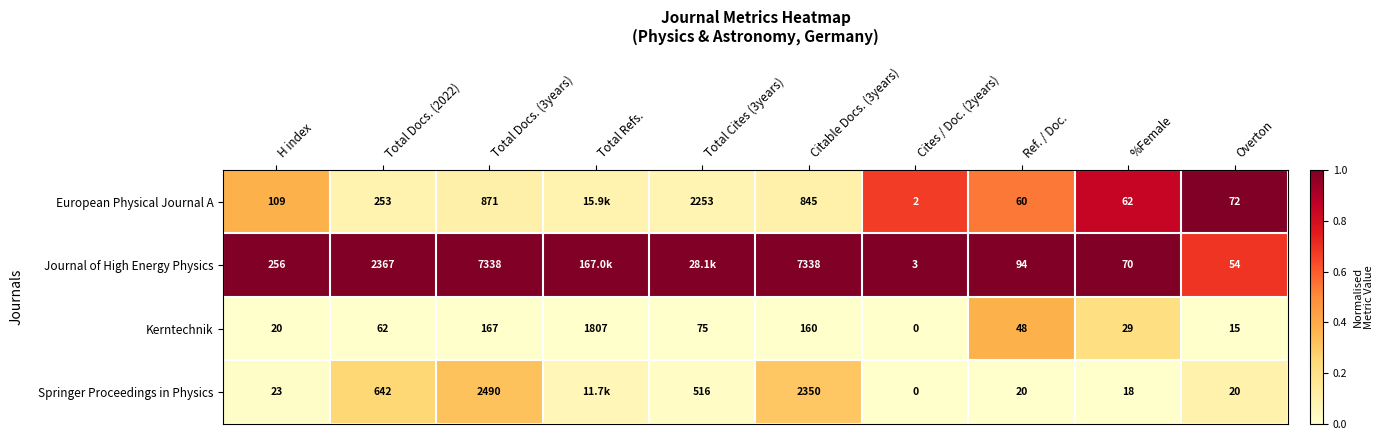

At Overton, list the series in order from largest to smallest.

European Physical Journal A, Journal of High Energy Physics, Springer Proceedings in Physics, Kerntechnik